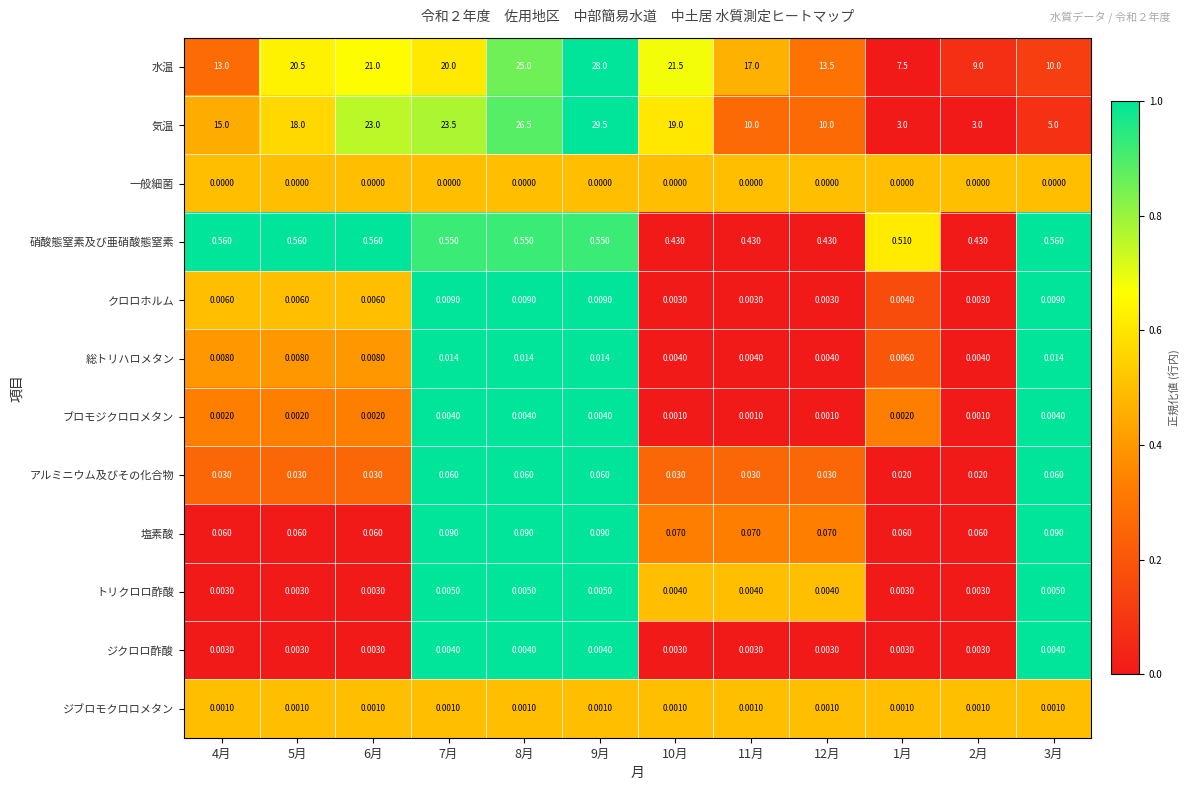

Which series has the largest total across all categories?

水温